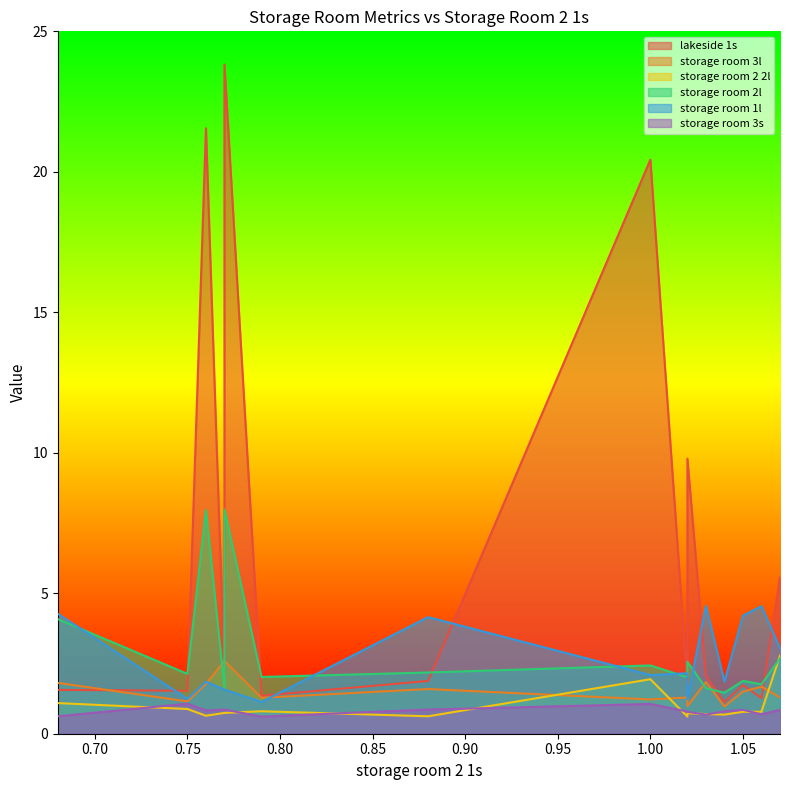

Reading left to right, extract all data points from this chart.

lakeside 1s: 1.6	1.5	21.6	2.0	23.8	1.4	1.9	20.4	1.7	9.8	9.8	2.0	2.0	2.0	2.0	1.1	1.7	1.3	1.3	5.6
storage room 3l: 1.8	1.1	1.8	2.6	2.6	1.3	1.6	1.2	1.3	1.0	1.0	1.8	1.8	1.8	1.8	1.0	1.5	1.7	1.7	1.3
storage room 2 2l: 1.1	0.9	0.6	0.7	0.7	0.8	0.6	1.9	0.6	0.7	0.7	0.7	0.7	0.7	0.7	0.7	0.8	0.8	0.8	2.8
storage room 2l: 4.1	2.1	8.0	1.6	8.0	2.0	2.2	2.4	2.0	2.6	2.6	1.6	1.6	1.6	1.6	1.5	1.9	1.8	1.8	2.7
storage room 1l: 4.3	1.2	1.9	1.6	1.6	1.1	4.2	2.1	2.1	1.2	1.2	4.5	4.5	4.5	4.5	1.9	4.2	4.5	4.5	3.0
storage room 3s: 0.6	1.1	0.8	0.9	0.9	0.6	0.9	1.1	0.8	0.8	0.8	0.7	0.7	0.7	0.7	0.8	0.8	0.7	0.7	0.8